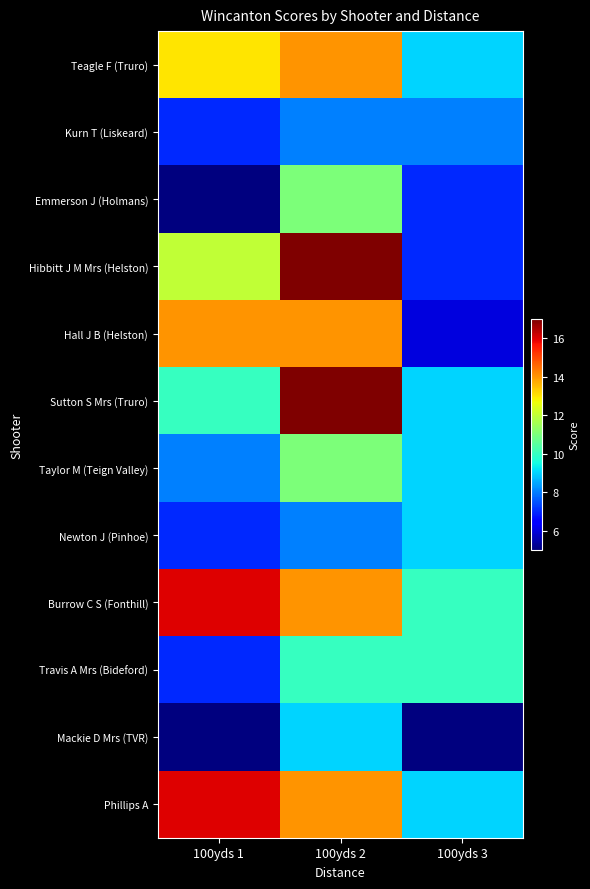

Which category has the highest value across all series?

100yds 2